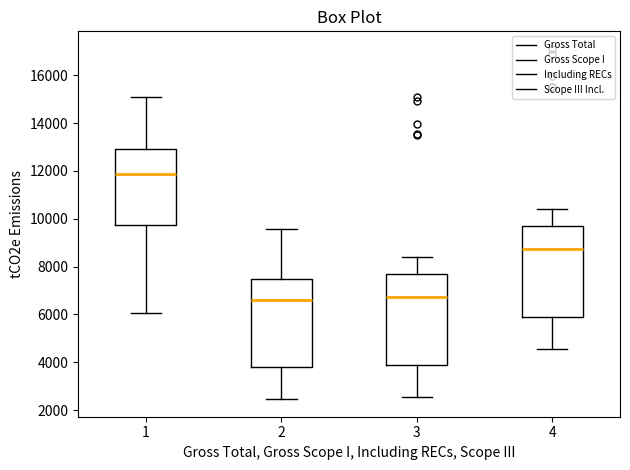

Reading left to right, read every box against the y-axis: the position of its median line, the range the box covers, and the ends of its whiskers. The values are not printed on the chart, so give them approximately, as read against the axis.

1: median 11800, box 9800 to 13000, whiskers 6000 to 15200
2: median 6600, box 3800 to 7400, whiskers 2400 to 9600
3: median 6800, box 3800 to 7600, whiskers 2600 to 8400
4: median 8800, box 5800 to 9600, whiskers 4600 to 10400